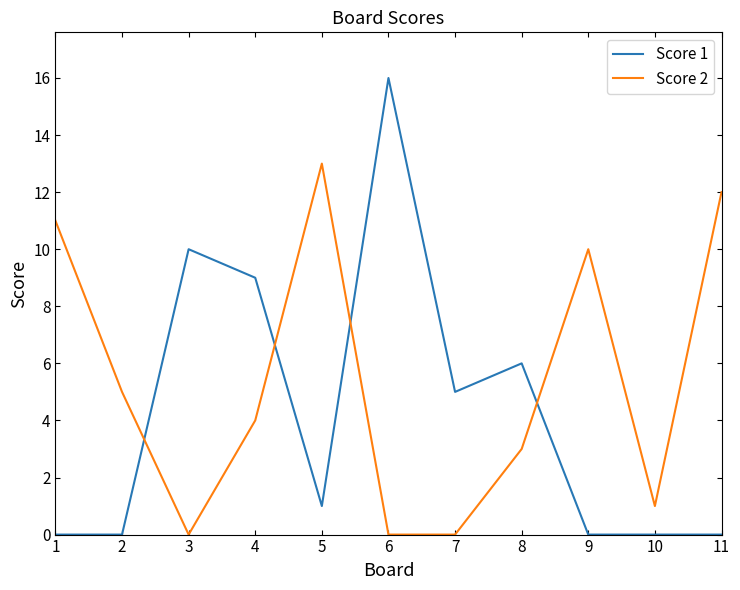

How many lines are shown in the chart?

2